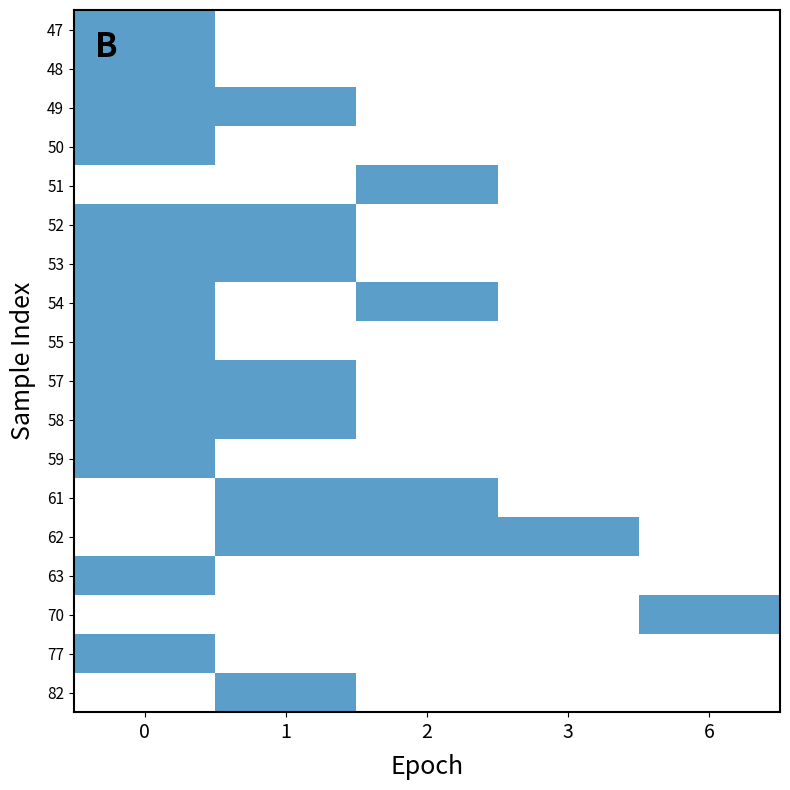

Reading right to left, transcribe all the data shown in this chart.

47: 6=0	3=0	2=0	1=0	0=1
48: 6=0	3=0	2=0	1=0	0=1
49: 6=0	3=0	2=0	1=1	0=1
50: 6=0	3=0	2=0	1=0	0=1
51: 6=0	3=0	2=1	1=0	0=0
52: 6=0	3=0	2=0	1=1	0=1
53: 6=0	3=0	2=0	1=1	0=1
54: 6=0	3=0	2=1	1=0	0=1
55: 6=0	3=0	2=0	1=0	0=1
57: 6=0	3=0	2=0	1=1	0=1
58: 6=0	3=0	2=0	1=1	0=1
59: 6=0	3=0	2=0	1=0	0=1
61: 6=0	3=0	2=1	1=1	0=0
62: 6=0	3=1	2=1	1=1	0=0
63: 6=0	3=0	2=0	1=0	0=1
70: 6=1	3=0	2=0	1=0	0=0
77: 6=0	3=0	2=0	1=0	0=1
82: 6=0	3=0	2=0	1=1	0=0